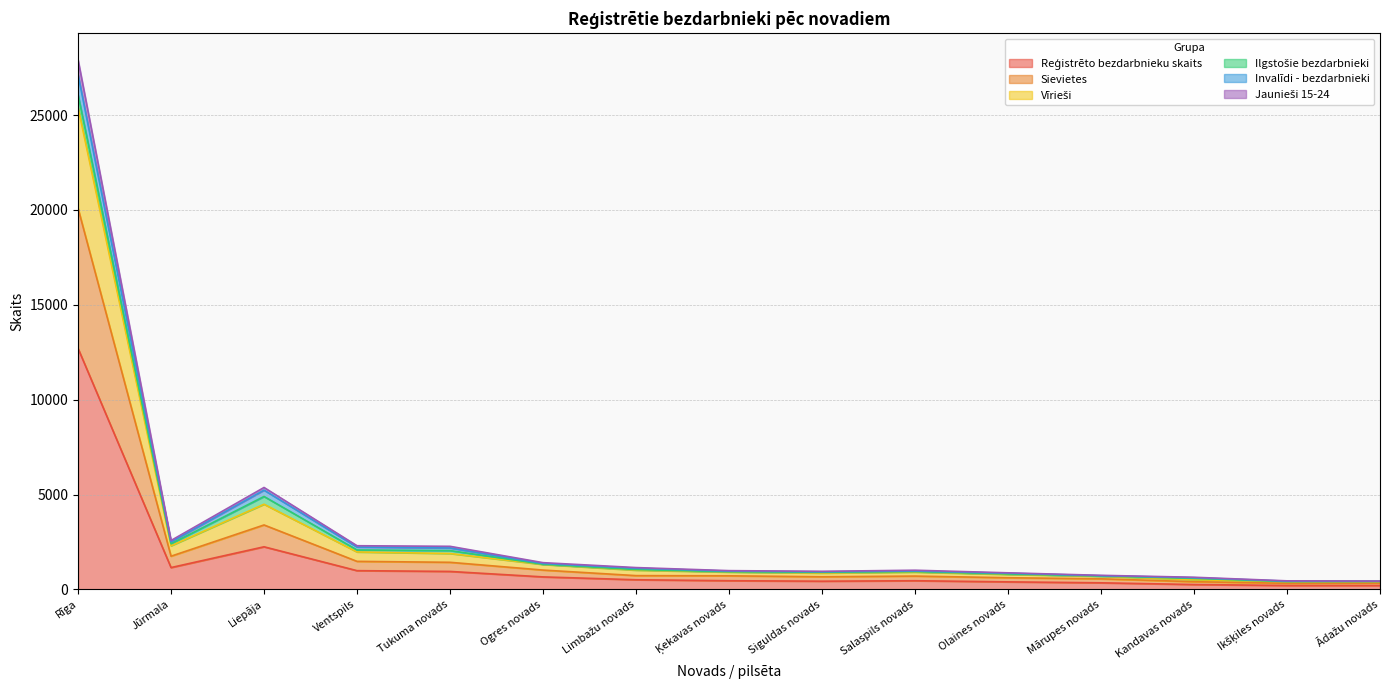

Which has a higher value, Olaines novads or Rīga?

Rīga